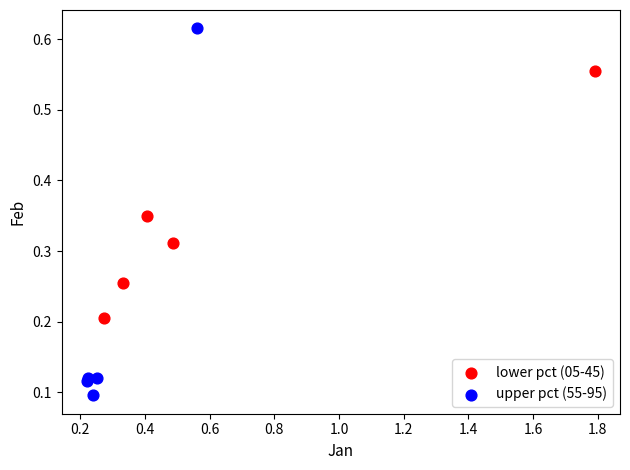

Which series has the largest Y range (max minus min)?

upper pct (55-95)